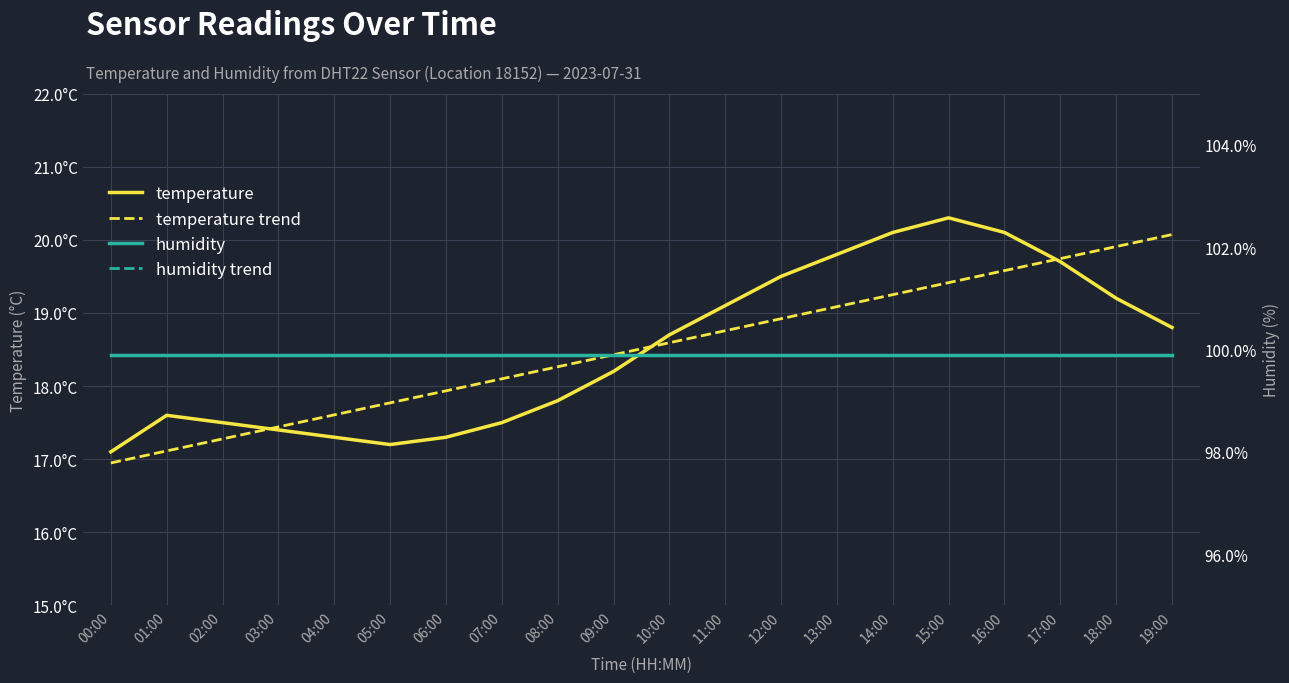

At how many categories does at least one series exceed 24?

20